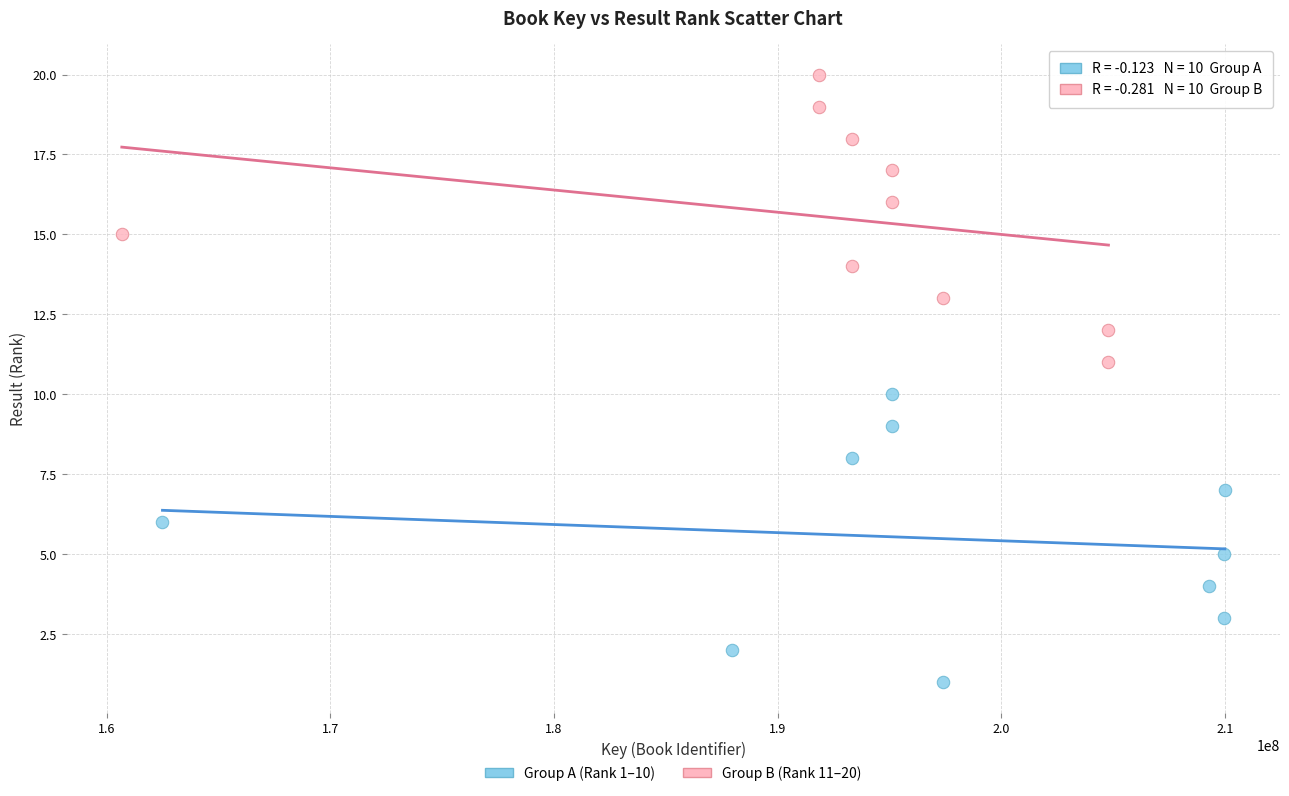

Which series reaches the minimum Y coordinate?

Group A (Rank 1–10)